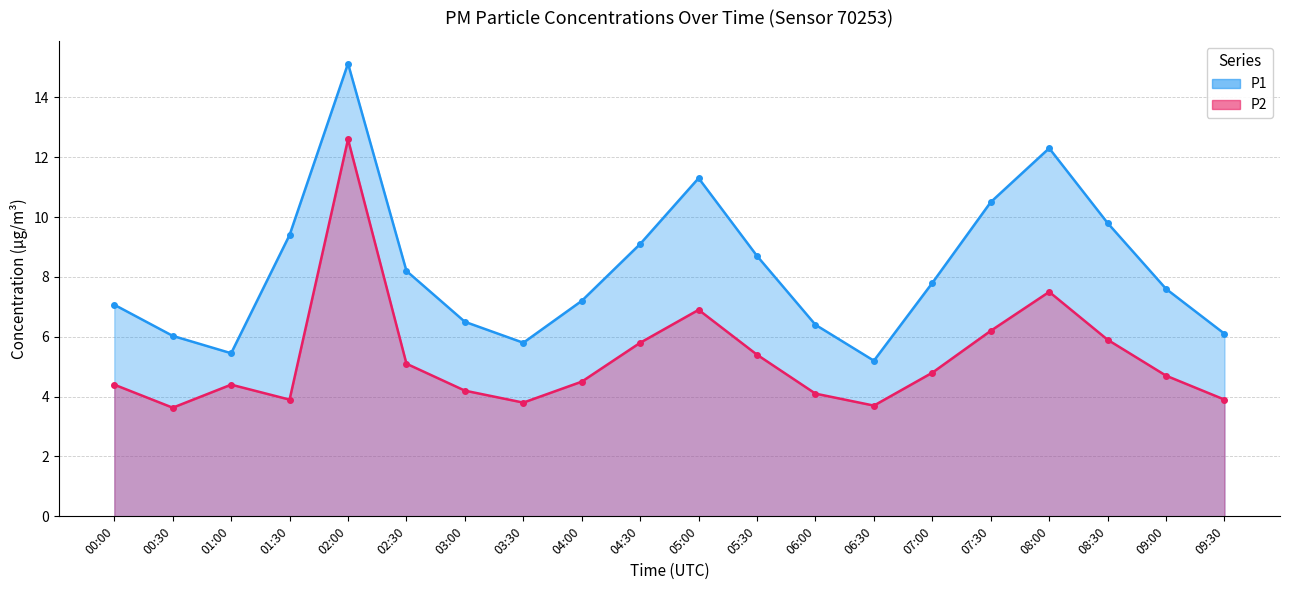

True or false: P2 line and P1 line intersect in this chart.

False